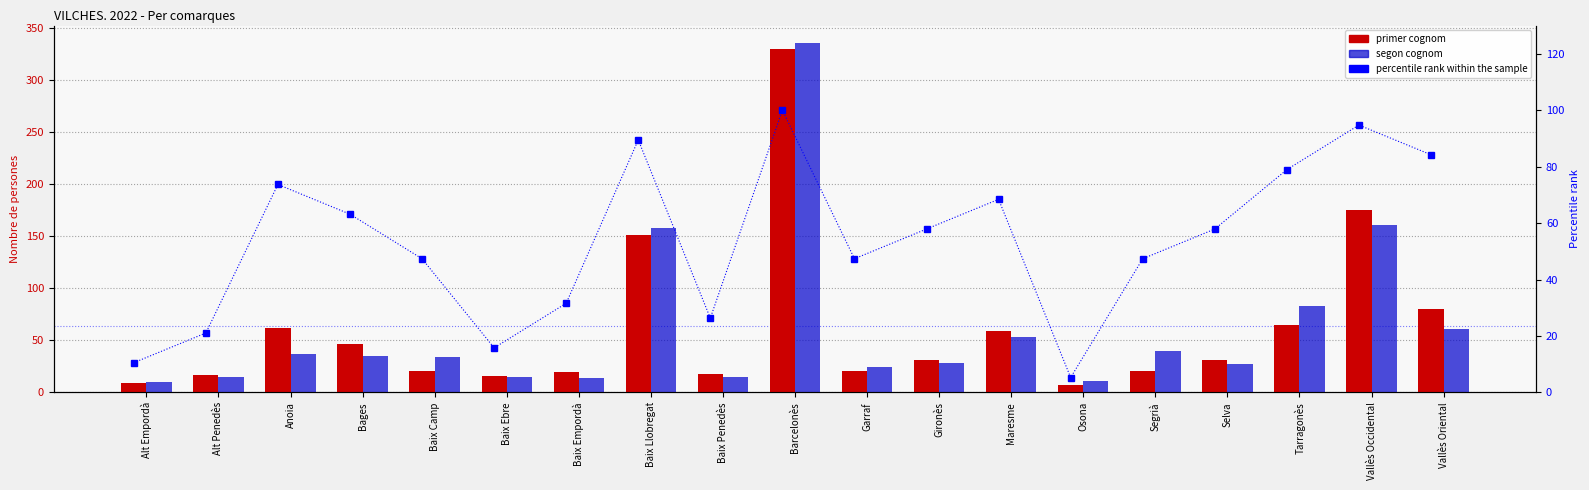

Reading left to right, transcribe all the data shown in this chart.

primer cognom: 9.0	17.0	62.0	47.0	21.0	16.0	20.0	151.0	18.0	330.0	21.0	31.0	59.0	7.0	21.0	31.0	65.0	175.0	80.0
segon cognom: 10.0	15.0	37.0	35.0	34.0	15.0	14.0	158.0	15.0	336.0	24.0	28.0	53.0	11.0	40.0	27.0	83.0	161.0	61.0
percentile rank within the sample: 10.5	21.1	73.7	63.2	47.4	15.8	31.6	89.5	26.3	100.0	47.4	57.9	68.4	5.3	47.4	57.9	78.9	94.7	84.2